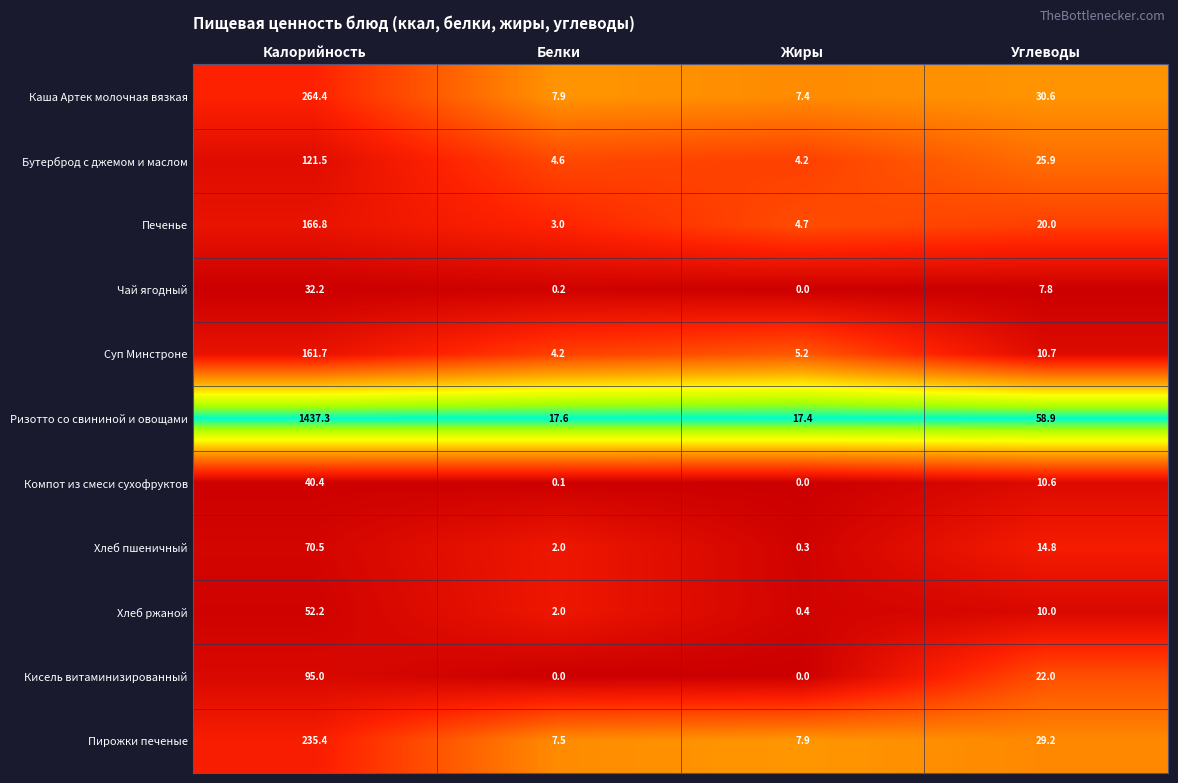

What is the difference between the maximum and minimum values in the Пирожки печеные series?

227.9